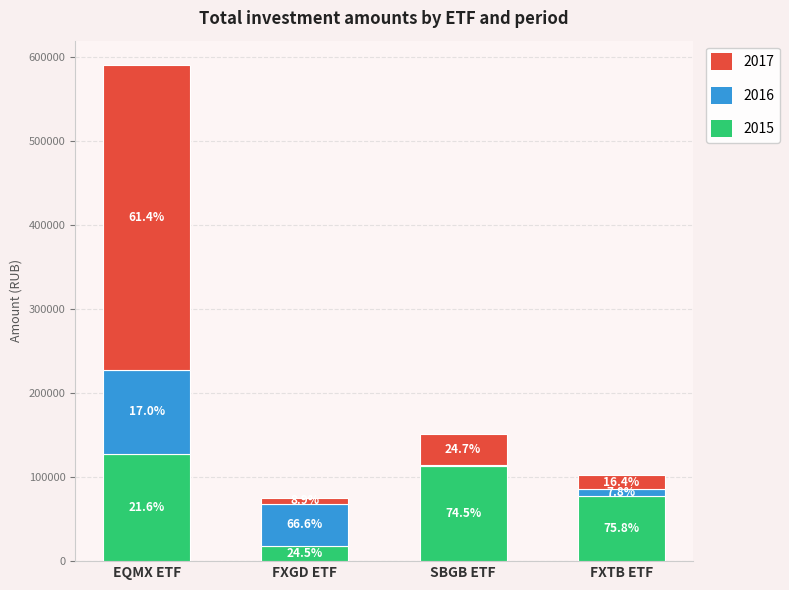

Does the chart contain stacked bars?

Yes